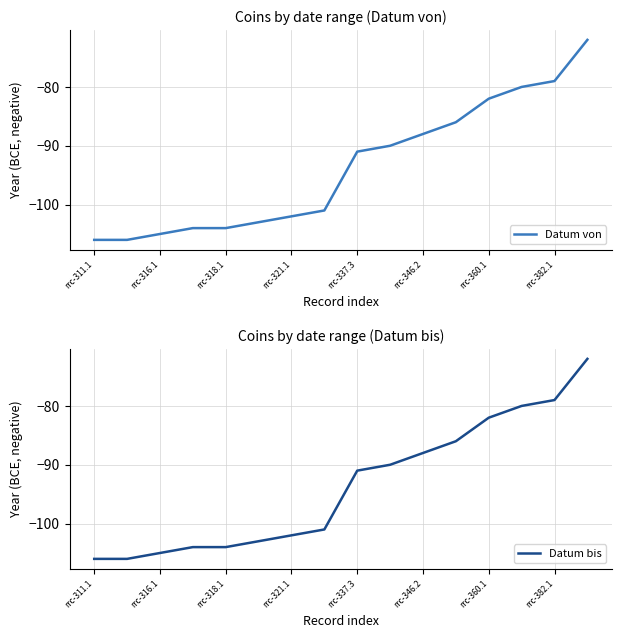

What is the minimum value shown in the chart?

-106